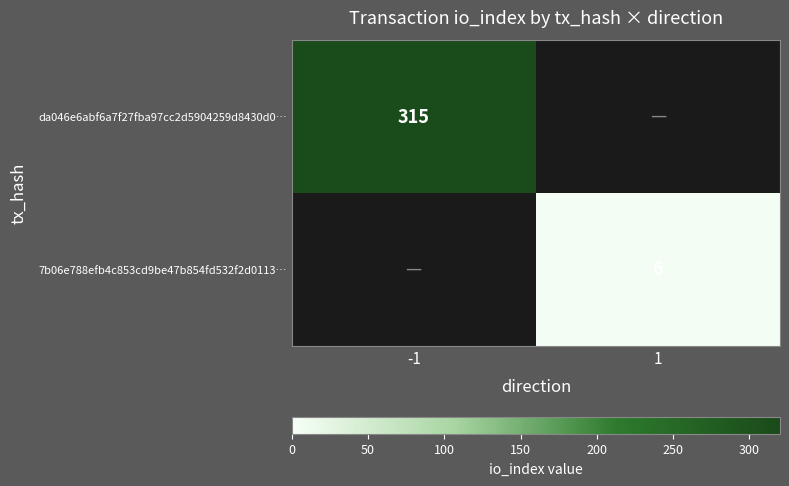

What is the smallest value displayed?

6.0